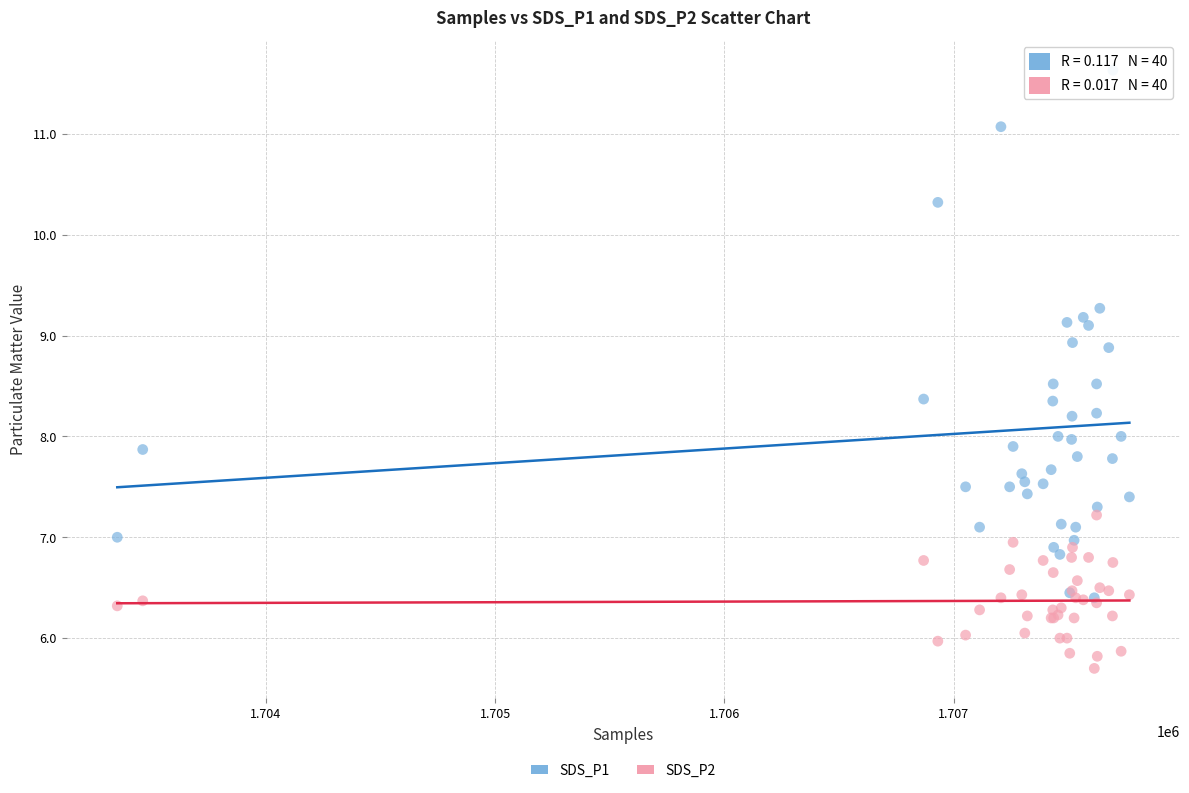

Which series reaches the maximum Y coordinate?

SDS_P1